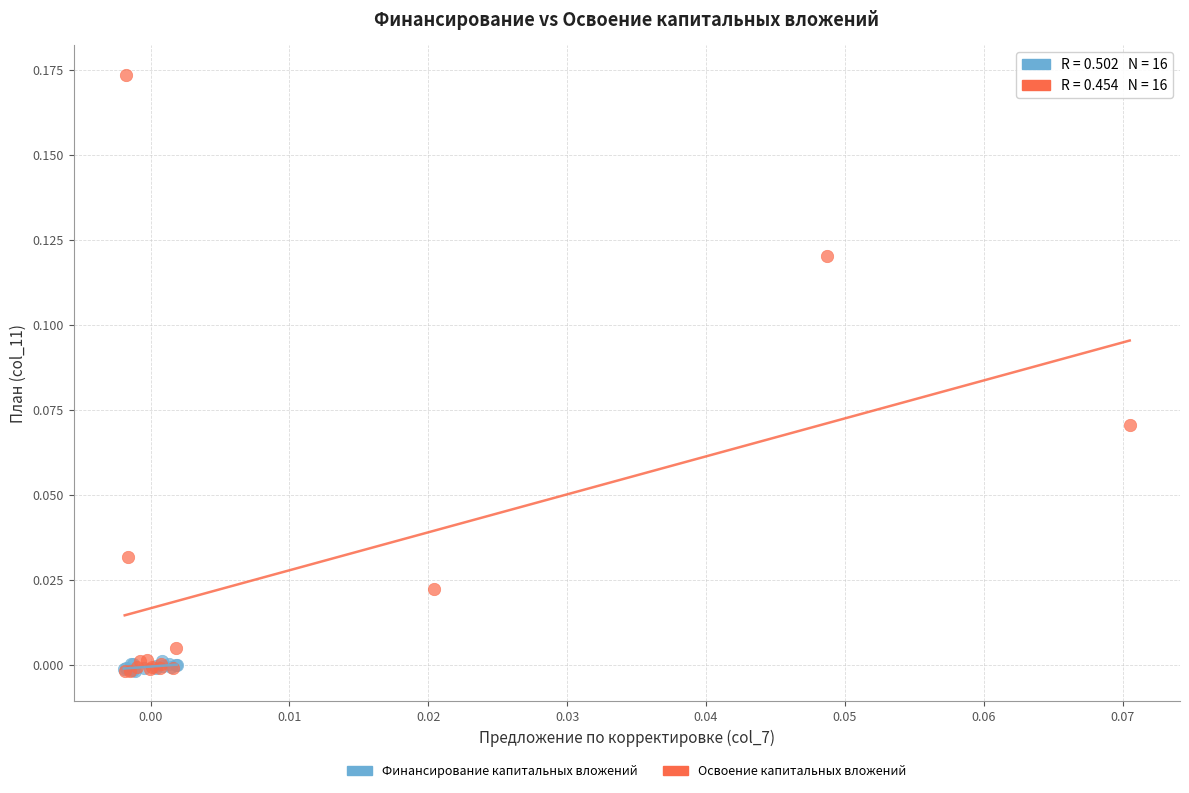

Which series contains the highest Y value?

Освоение капитальных вложений